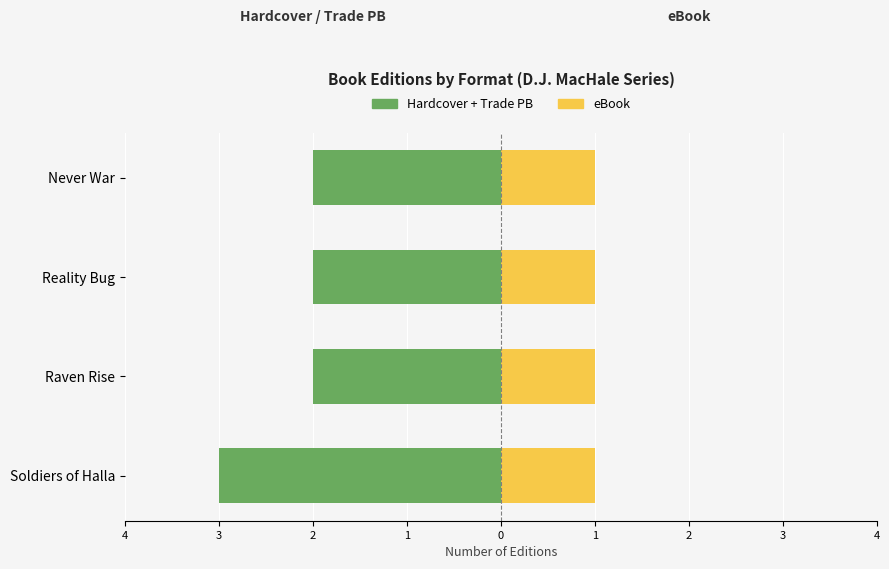

At how many categories does at least one series exceed 0?

4